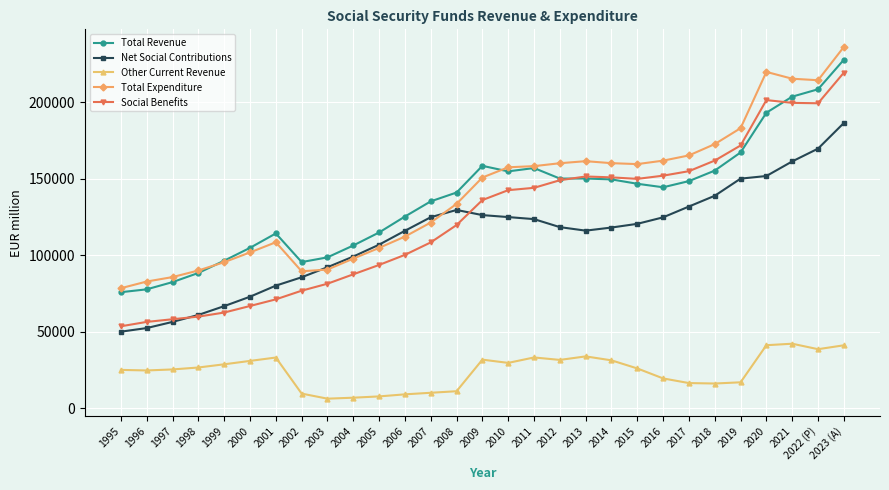

What are all the series names shown in the legend?

Total Revenue, Net Social Contributions, Other Current Revenue, Total Expenditure, Social Benefits